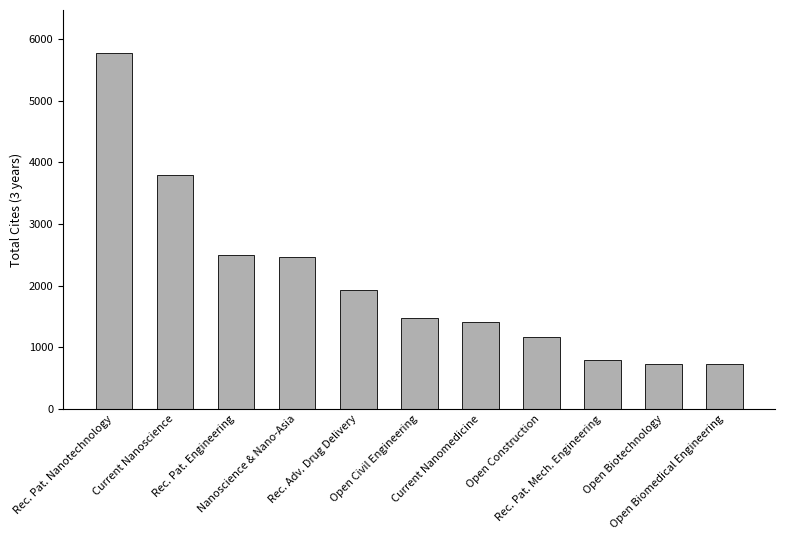

What is the sum of all values?

22767